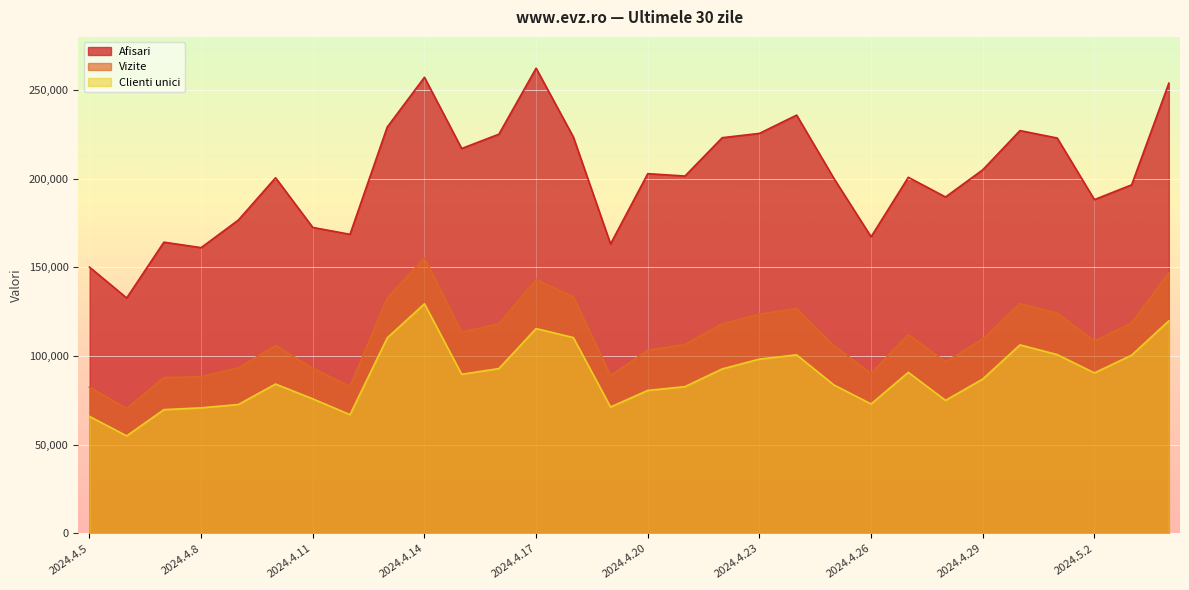

True or false: Vizite and Afisari intersect in this chart.

False